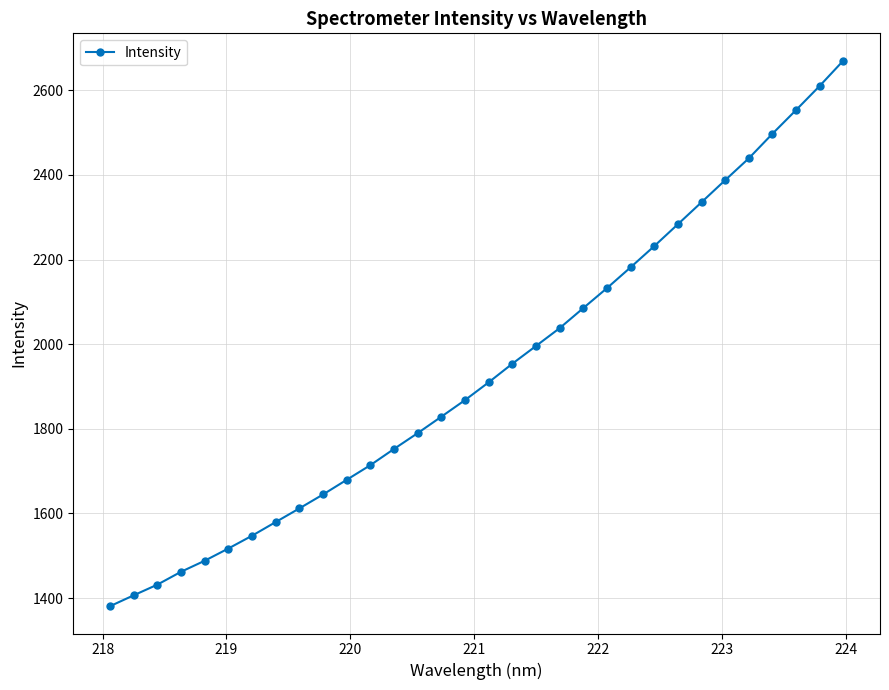

What is the smallest value displayed?

1380.7